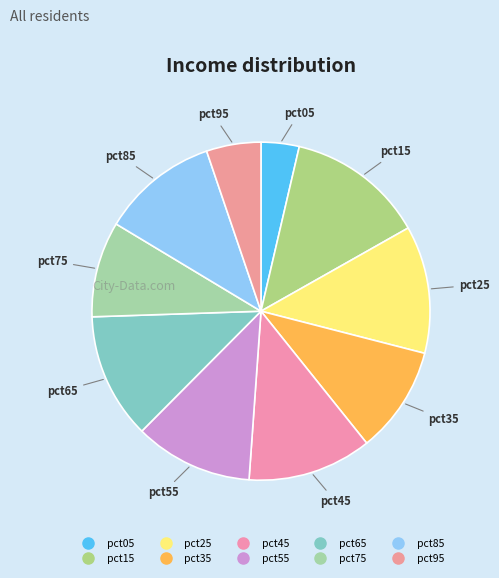

How many slices are in this pie chart?

10